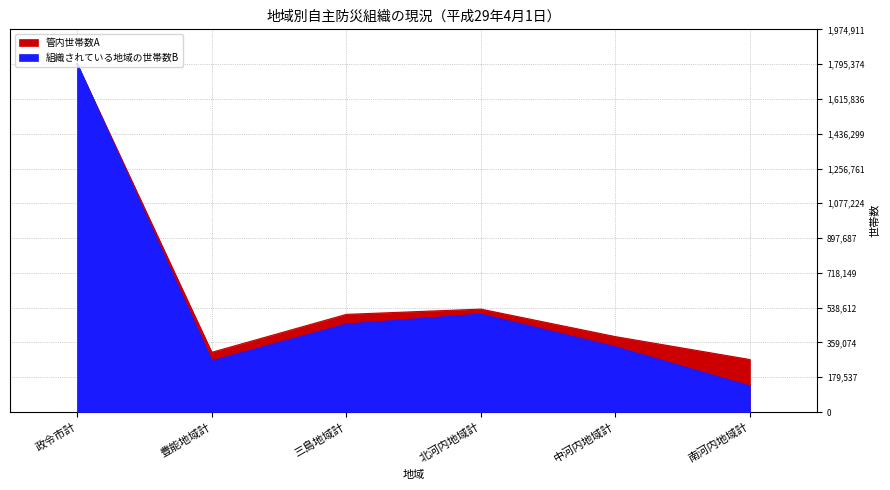

True or false: 管内世帯数A and 組織されている地域の世帯数B intersect in this chart.

False